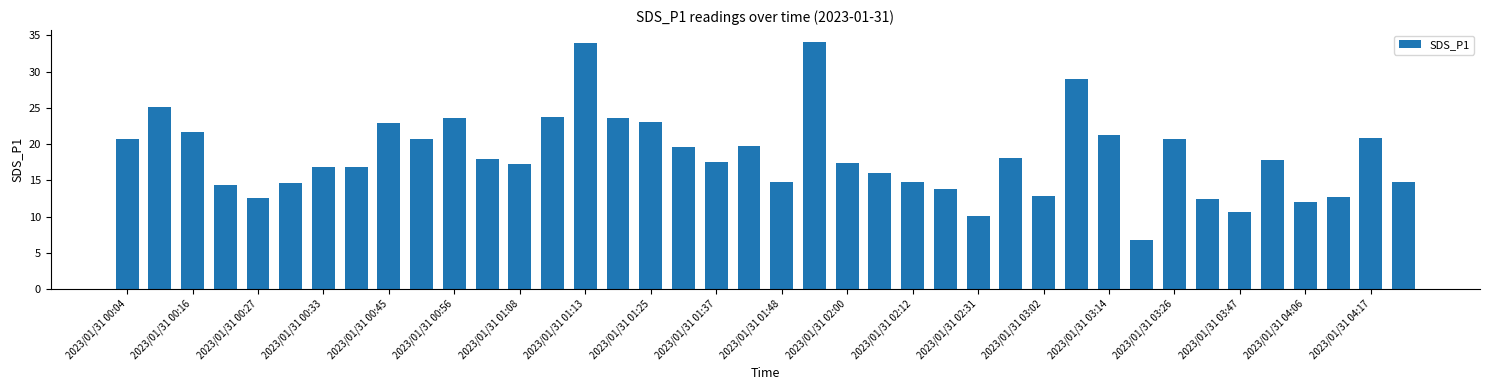

What is the difference between the maximum and minimum values?

27.3